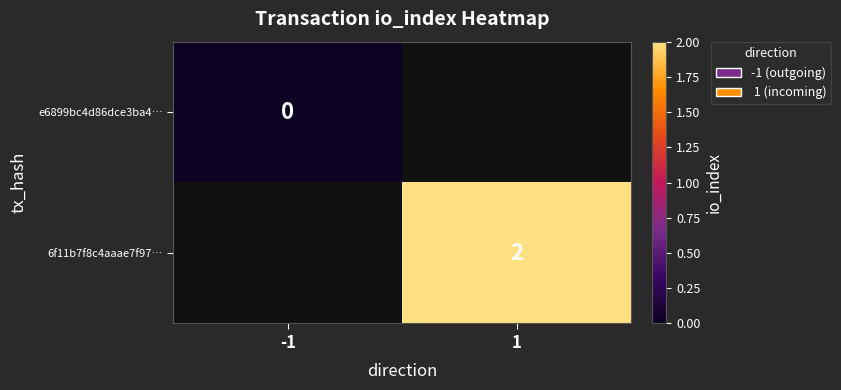

What is the maximum value shown in the chart?

2.0